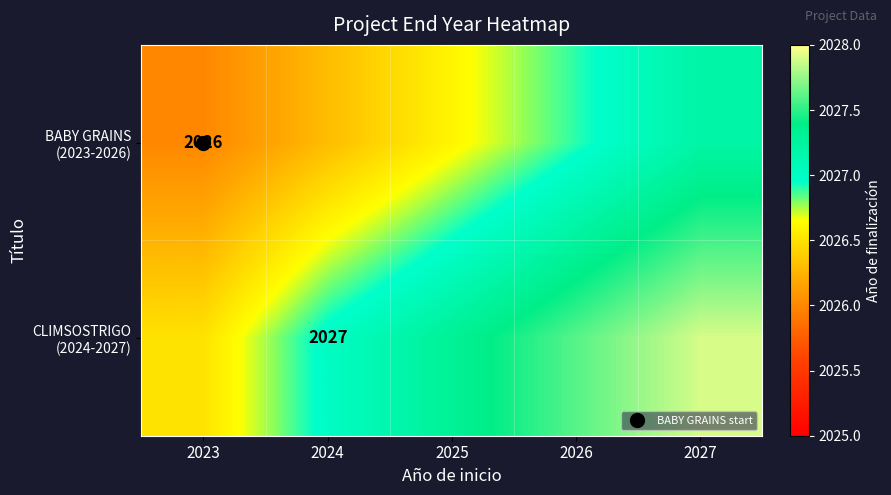

List the labels in order of CLIMSOSTRIGO (2024-2027) value, largest first.

2027, 2026, 2025, 2024, 2023